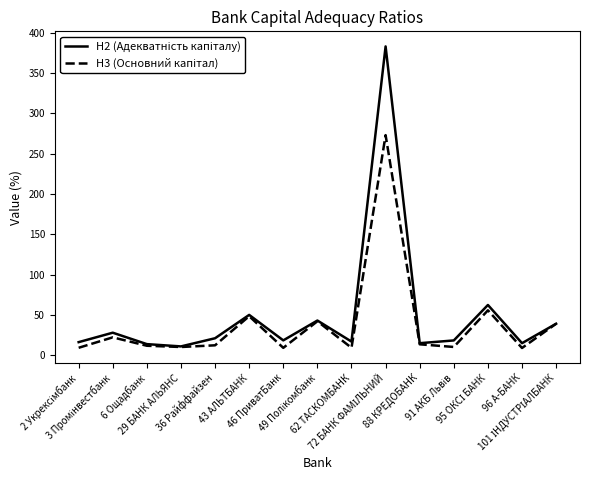

What is the maximum value shown in the chart?

382.9